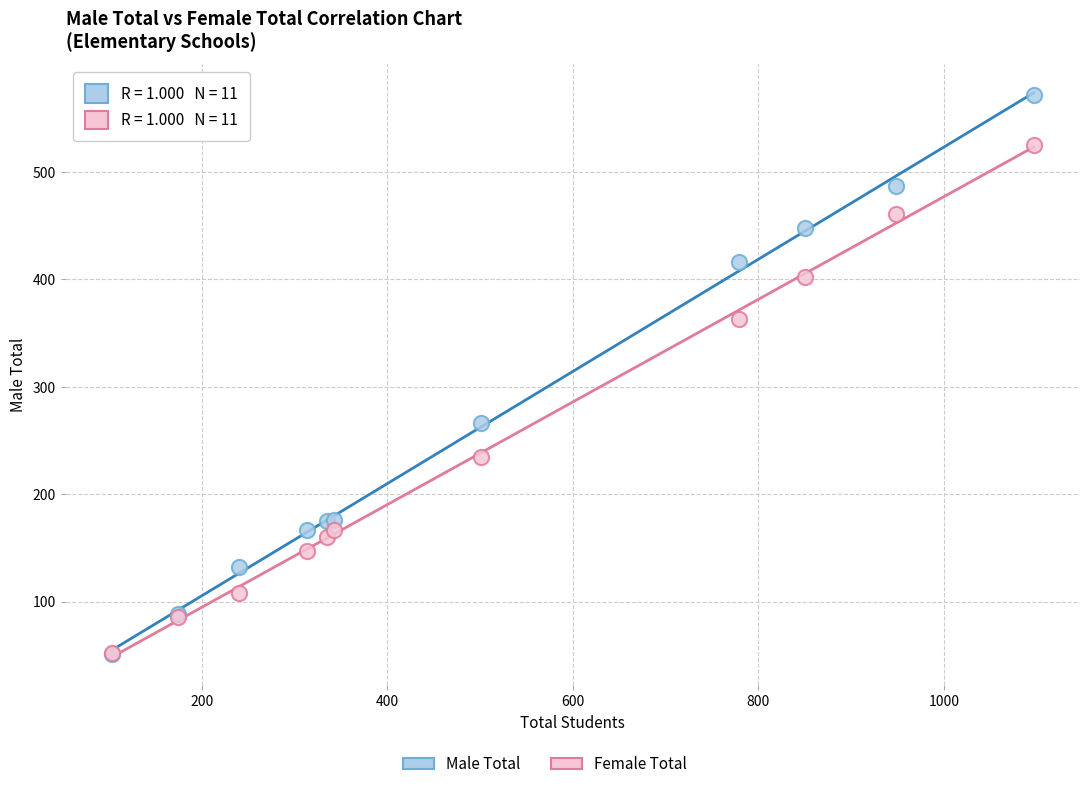

Which series has the widest spread of Y values?

Male Total